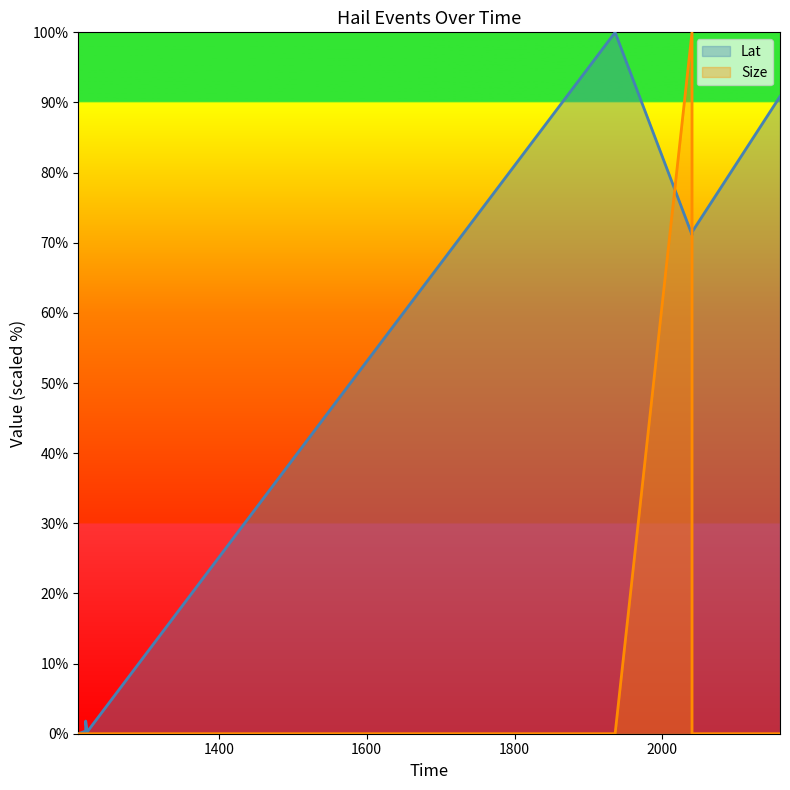

In Size, how many points are higher than both neighbors (excluding endpoints)?

1